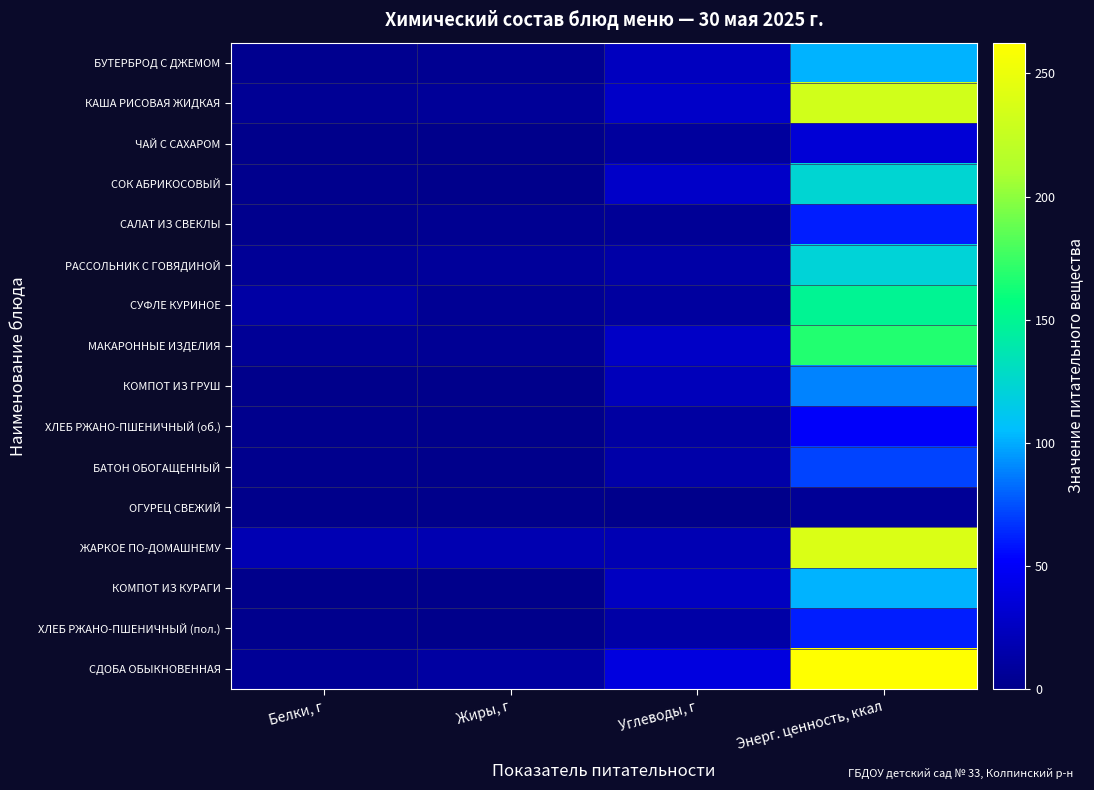

Reading left to right, list all the values displayed in this chart.

БУТЕРБРОД С ДЖЕМОМ: Белки, г=2.1	Жиры, г=3.1	Углеводы, г=23.6	Энерг. ценность, ккал=101.5
КАША РИСОВАЯ ЖИДКАЯ: Белки, г=5.1	Жиры, г=6.8	Углеводы, г=27.9	Энерг. ценность, ккал=232.0
ЧАЙ С САХАРОМ: Белки, г=0.0	Жиры, г=0.0	Углеводы, г=8.4	Энерг. ценность, ккал=34.0
СОК АБРИКОСОВЫЙ: Белки, г=1.1	Жиры, г=0.0	Углеводы, г=28.4	Энерг. ценность, ккал=123.1
САЛАТ ИЗ СВЕКЛЫ: Белки, г=1.1	Жиры, г=3.9	Углеводы, г=5.3	Энерг. ценность, ккал=60.6
РАССОЛЬНИК С ГОВЯДИНОЙ: Белки, г=5.7	Жиры, г=7.5	Углеводы, г=13.1	Энерг. ценность, ккал=121.2
СУФЛЕ КУРИНОЕ: Белки, г=11.4	Жиры, г=4.4	Углеводы, г=10.2	Энерг. ценность, ккал=148.9
МАКАРОННЫЕ ИЗДЕЛИЯ: Белки, г=5.5	Жиры, г=4.7	Углеводы, г=26.8	Энерг. ценность, ккал=168.1
КОМПОТ ИЗ ГРУШ: Белки, г=0.1	Жиры, г=0.1	Углеводы, г=21.7	Энерг. ценность, ккал=88.2
ХЛЕБ РЖАНО-ПШЕНИЧНЫЙ (об.): Белки, г=1.7	Жиры, г=0.2	Углеводы, г=10.6	Энерг. ценность, ккал=51.0
БАТОН ОБОГАЩЕННЫЙ: Белки, г=2.0	Жиры, г=0.8	Углеводы, г=13.9	Энерг. ценность, ккал=71.3
ОГУРЕЦ СВЕЖИЙ: Белки, г=0.3	Жиры, г=0.0	Углеводы, г=1.0	Энерг. ценность, ккал=5.6
ЖАРКОЕ ПО-ДОМАШНЕМУ: Белки, г=19.2	Жиры, г=18.1	Углеводы, г=18.6	Энерг. ценность, ккал=237.9
КОМПОТ ИЗ КУРАГИ: Белки, г=0.4	Жиры, г=0.0	Углеводы, г=25.0	Энерг. ценность, ккал=102.0
ХЛЕБ РЖАНО-ПШЕНИЧНЫЙ (пол.): Белки, г=2.0	Жиры, г=0.2	Углеводы, г=12.7	Энерг. ценность, ккал=61.2
СДОБА ОБЫКНОВЕННАЯ: Белки, г=5.9	Жиры, г=11.0	Углеводы, г=38.5	Энерг. ценность, ккал=262.5